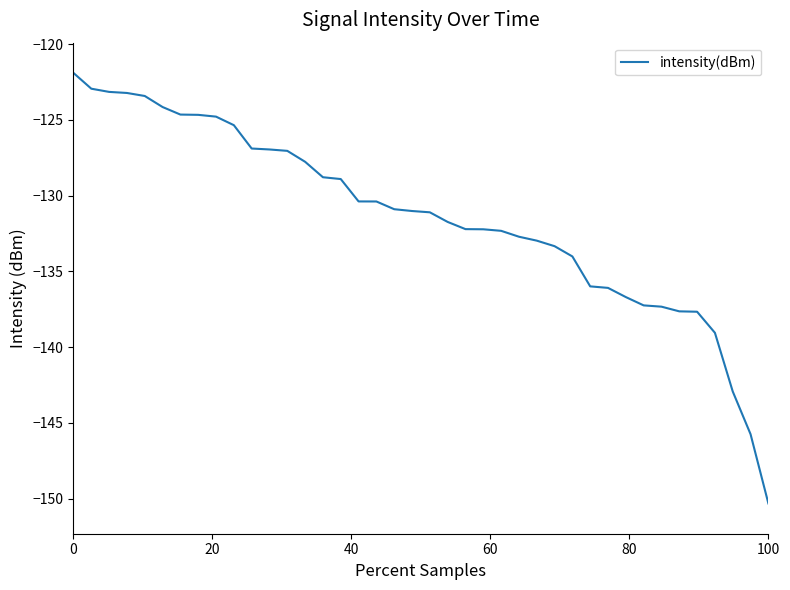

What is the maximum value shown in the chart?

-121.9